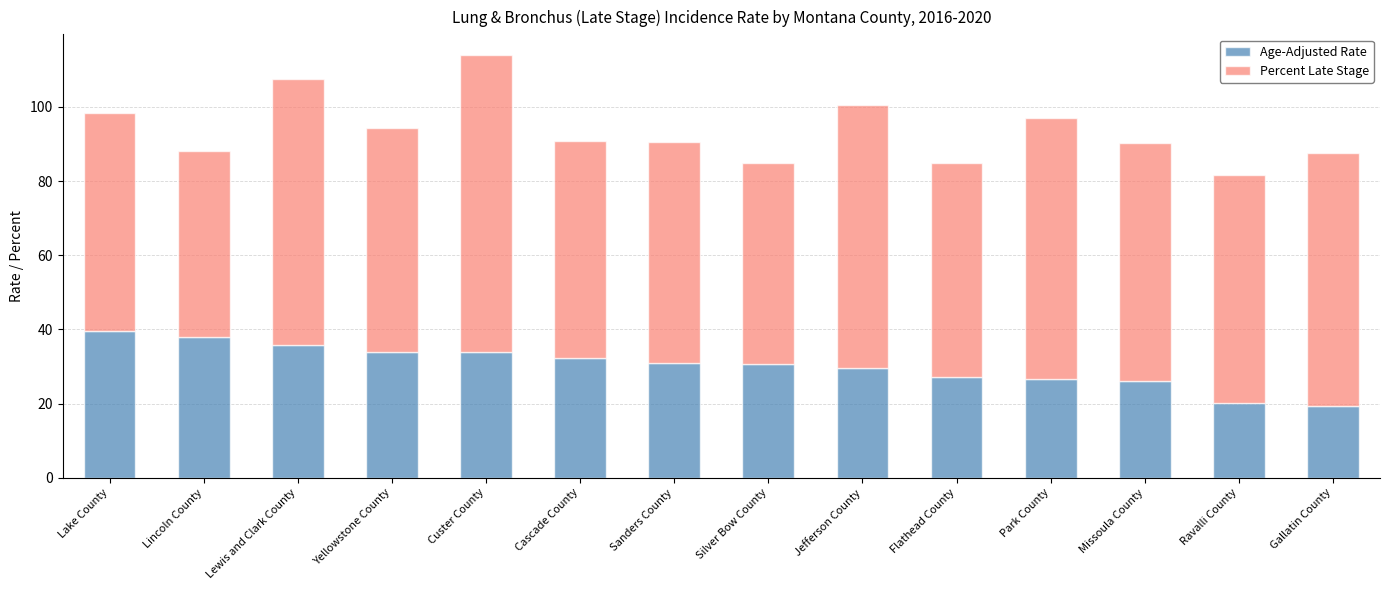

At which category is the sum across all series the highest?

Custer County